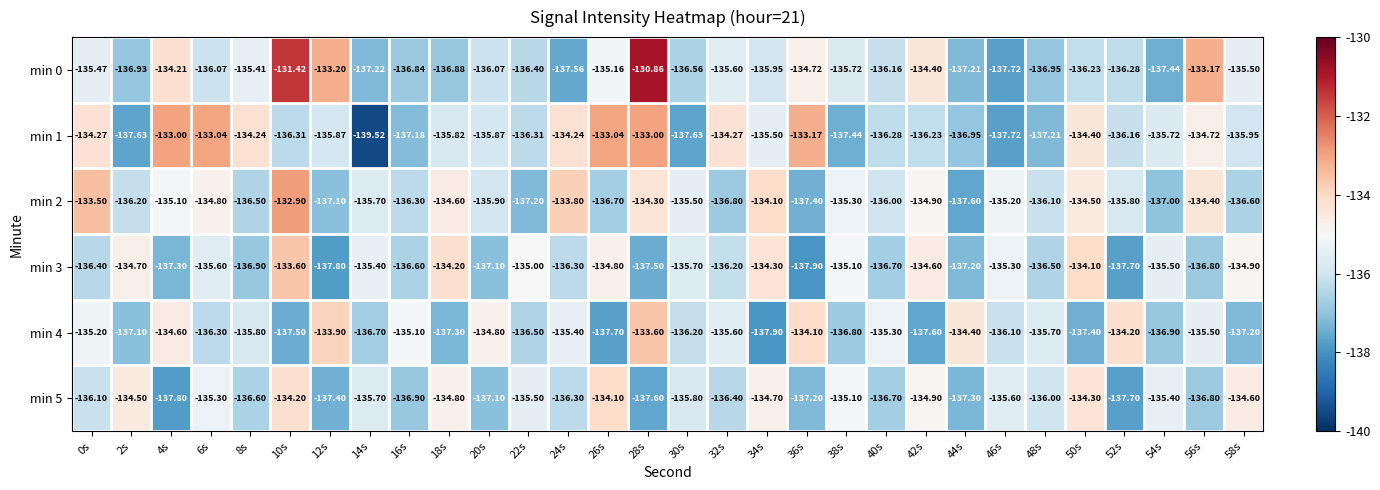

Rank the series by their maximum value, from highest to lowest.

min 0, min 2, min 1, min 3, min 4, min 5